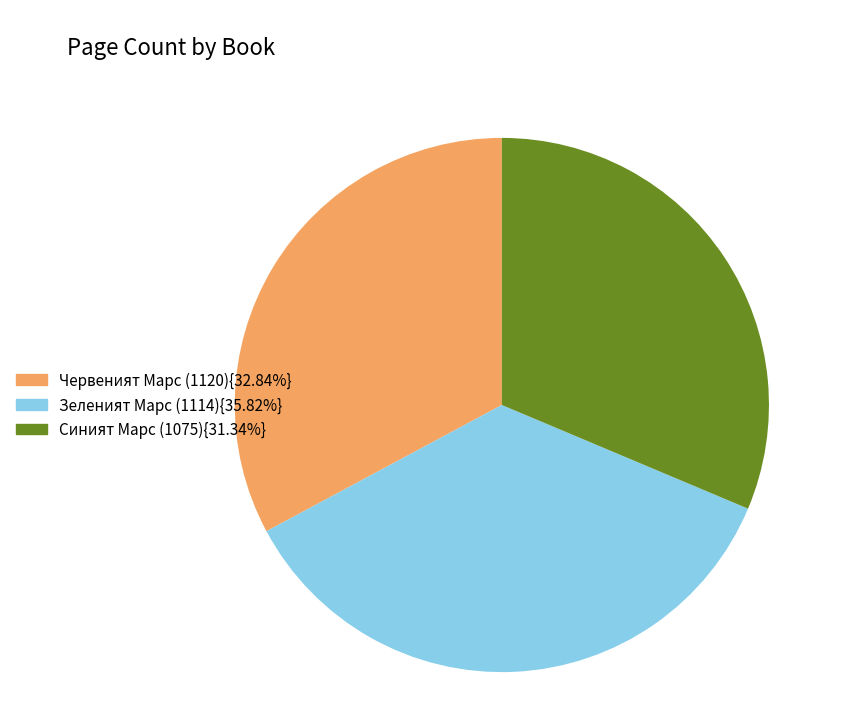

Is there a majority slice in this chart?

No